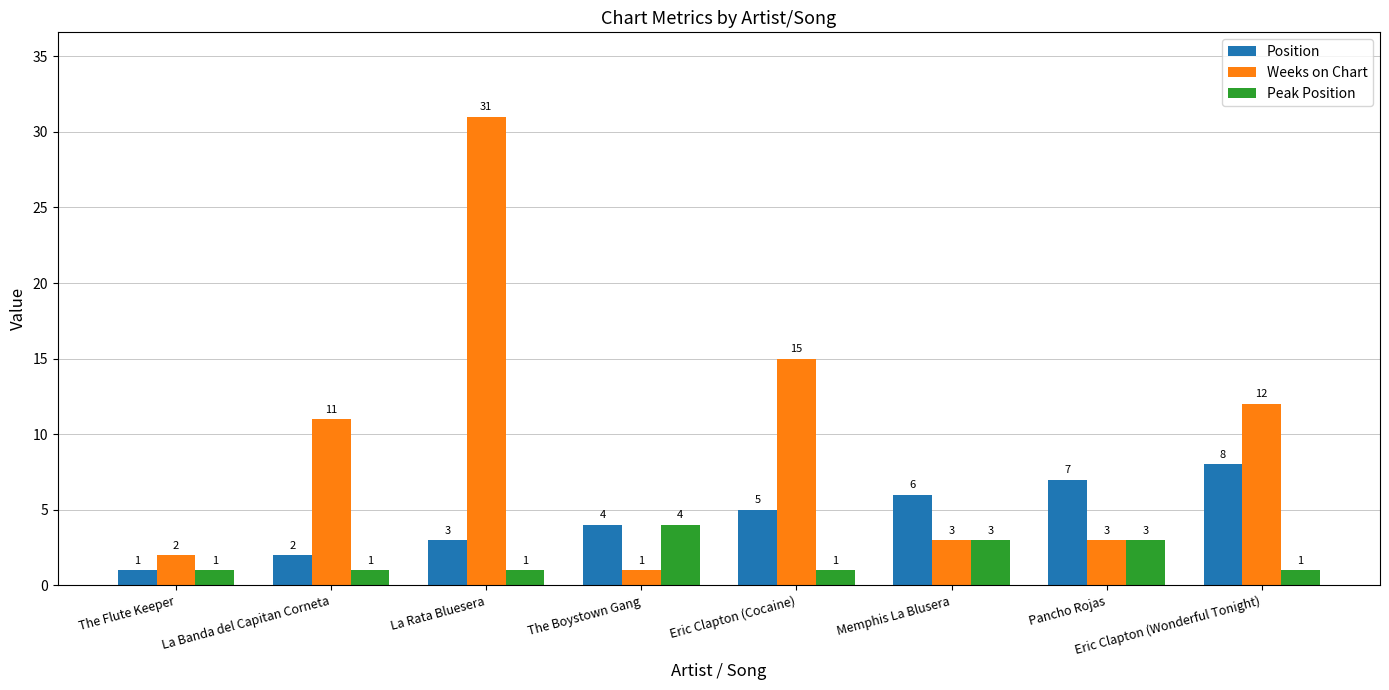

How many Position values are between 3 and 7?

5